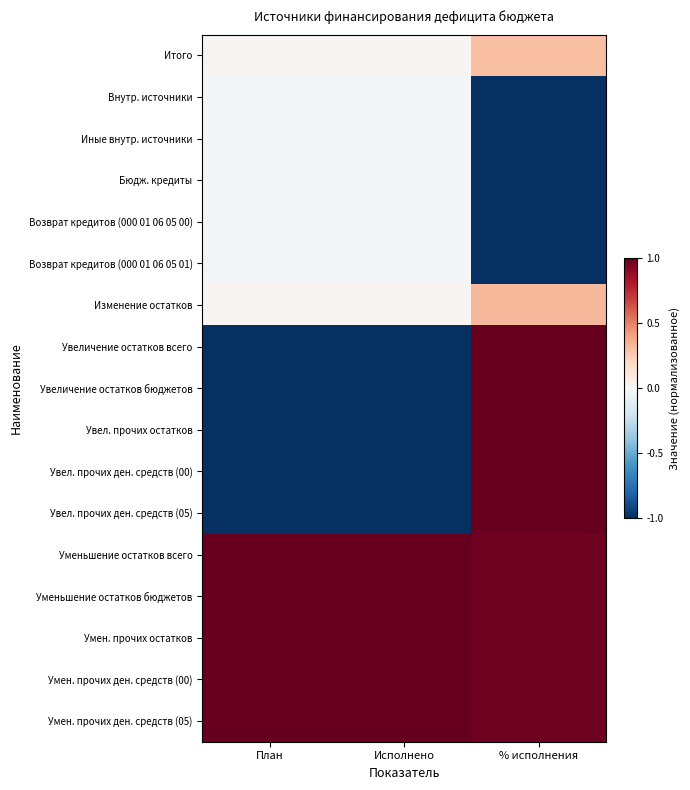

At which category does the chart reach its peak across all series?

% исполнения